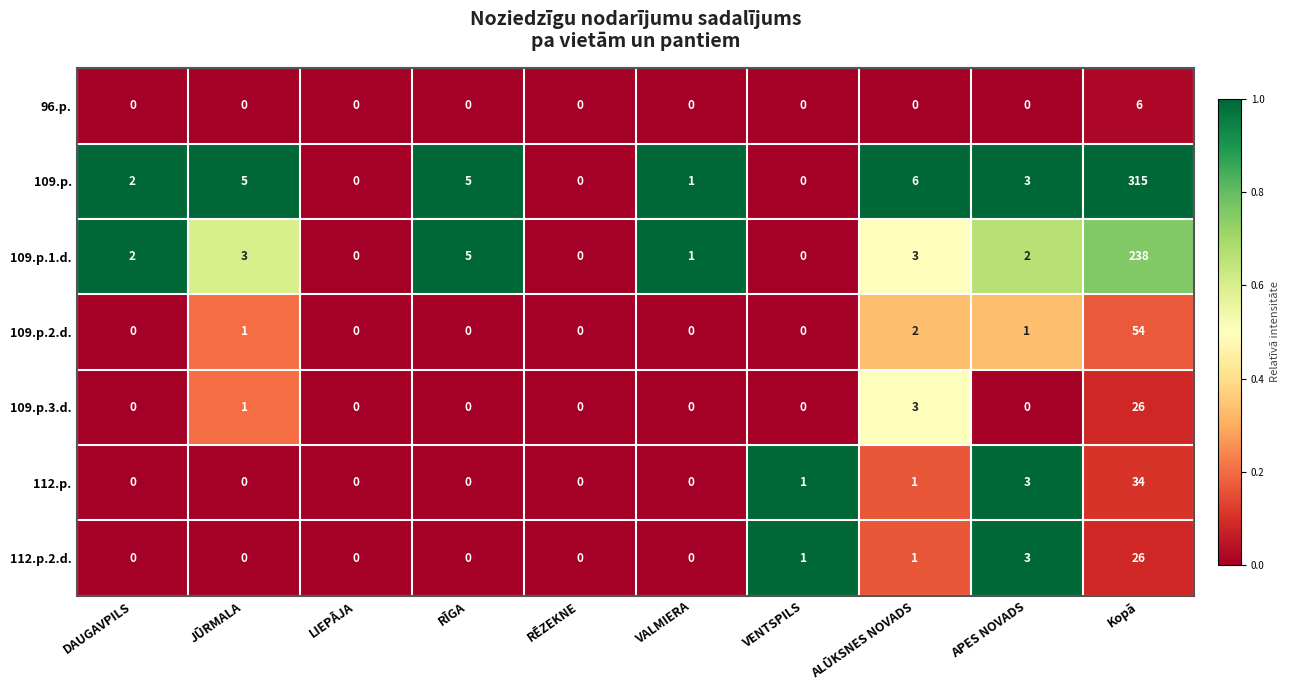

How many distinct data groups are displayed?

7